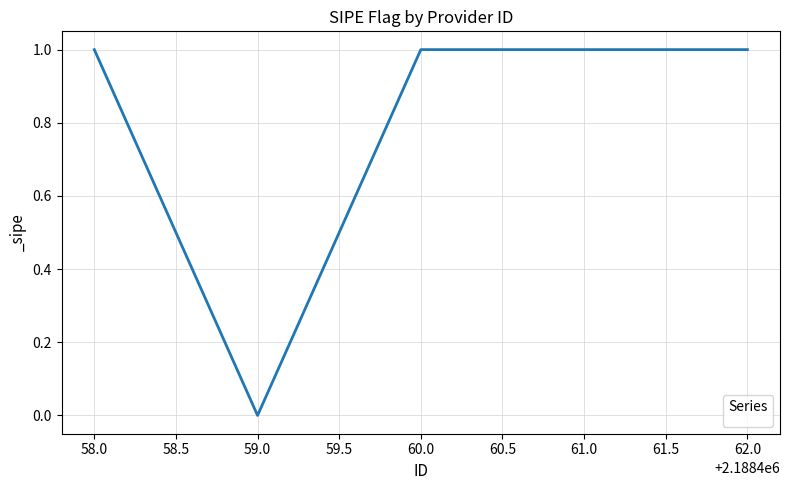

What is the ratio of the value at 61.0 to the value at 58.0?

1.0